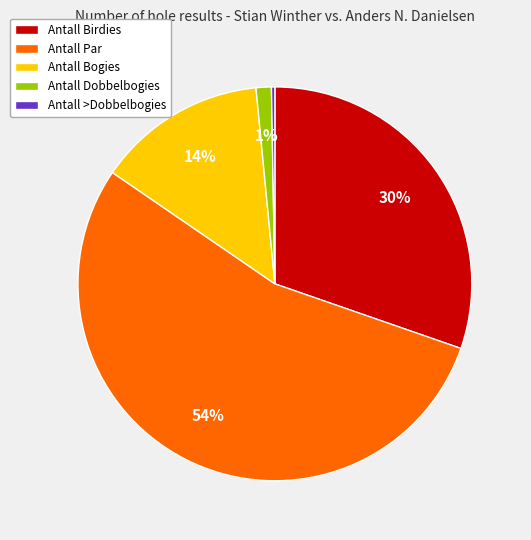

Does any single category account for the majority?

Yes